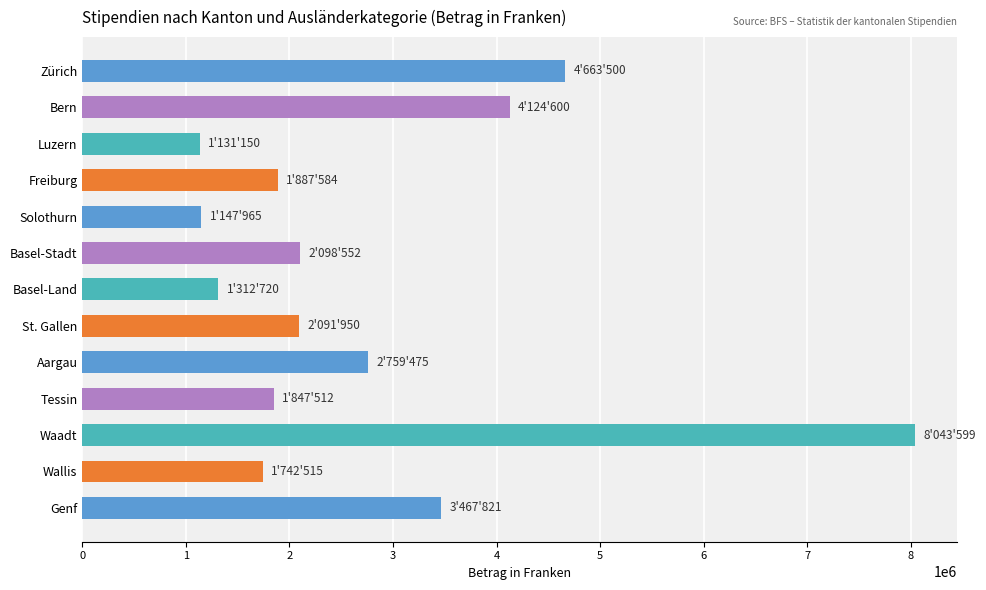

Approximately how many times larger is the value at Wallis compared to Freiburg?

0.9